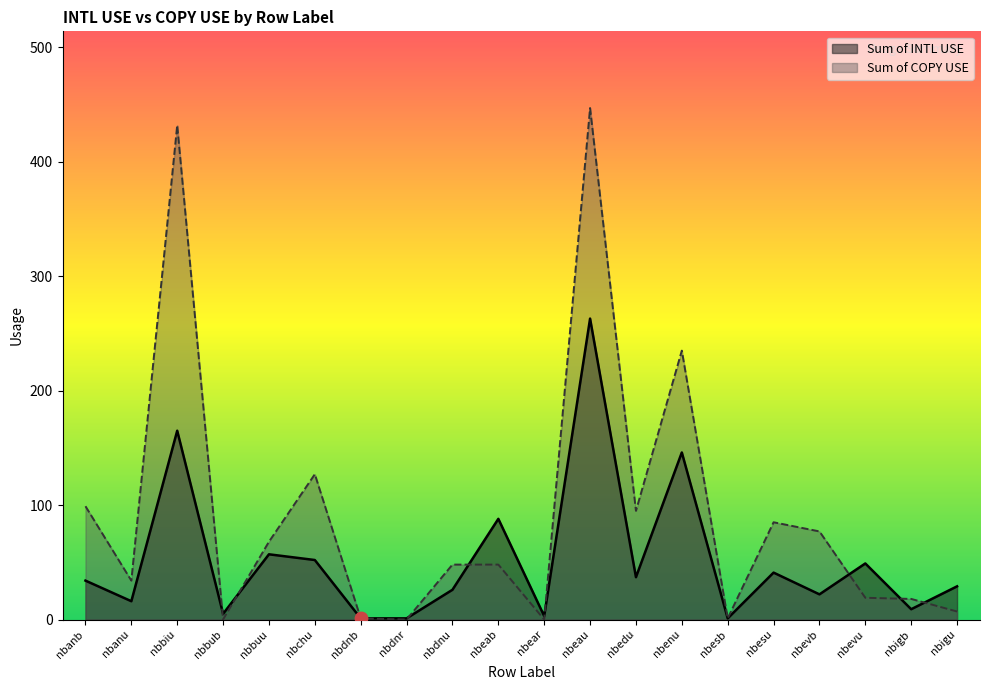

Which series contains the highest Y value?

Sum of COPY USE